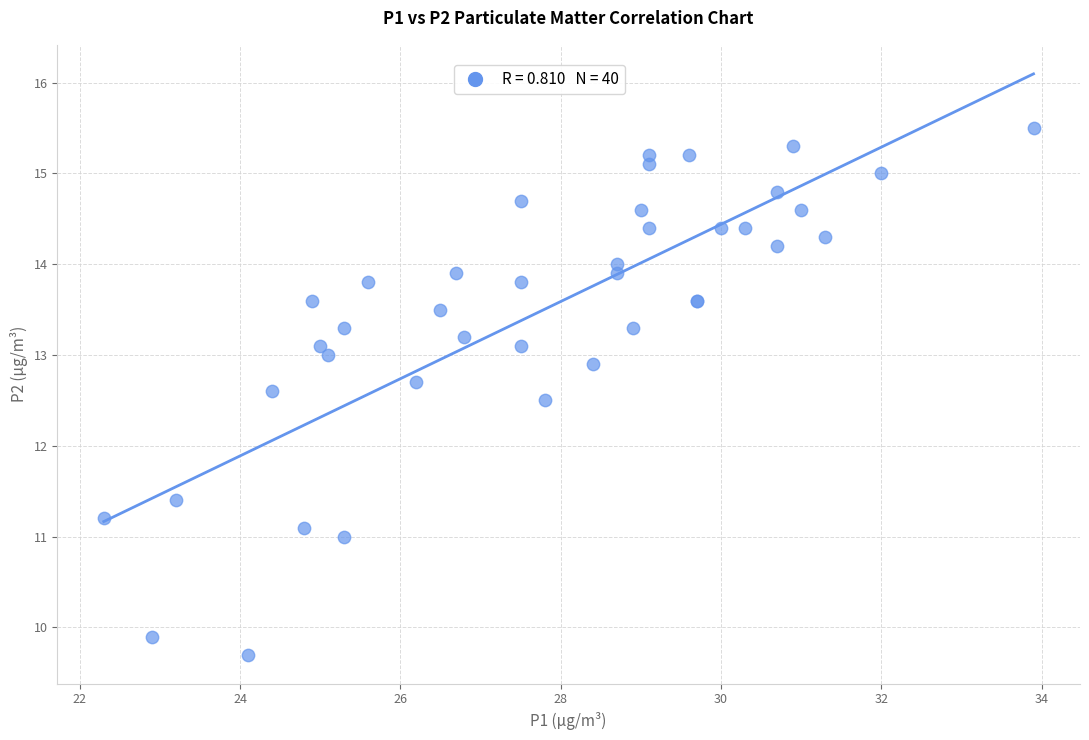

What Y value in the scatter plot is closest to 12?

12.5